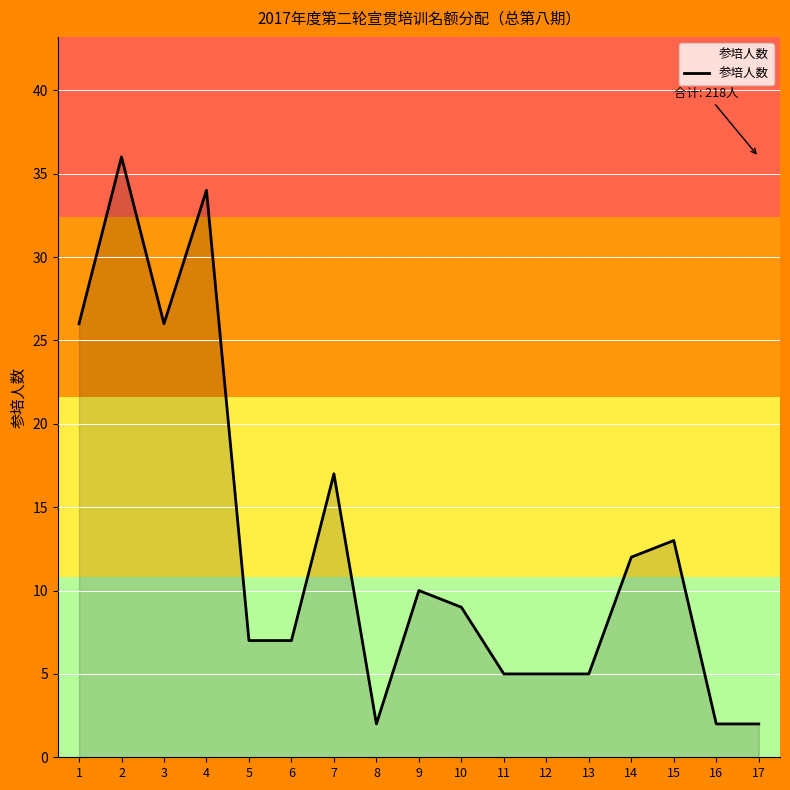

What is the smallest value displayed?

2